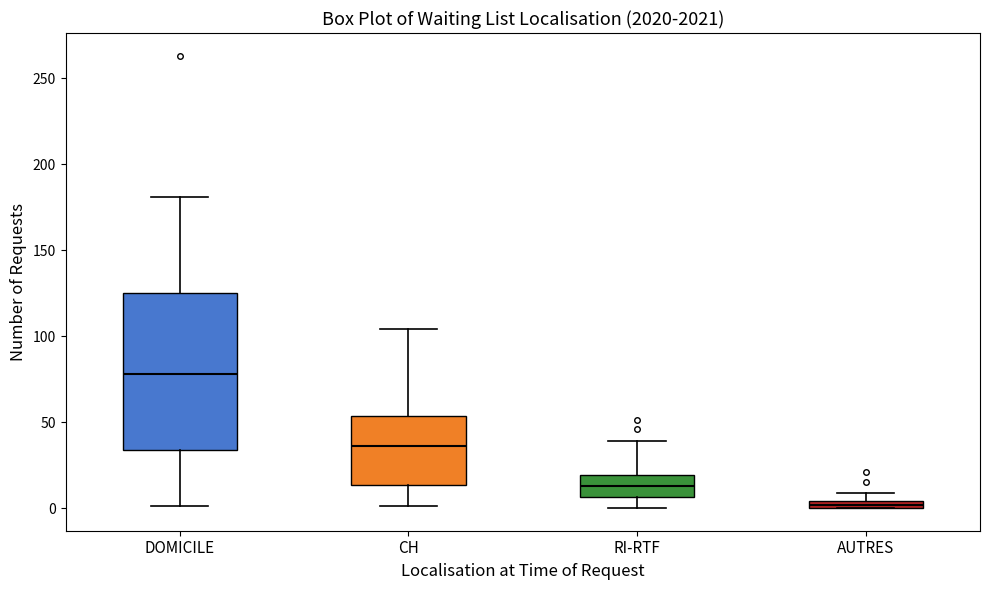

Which box has the lowest median line?

AUTRES